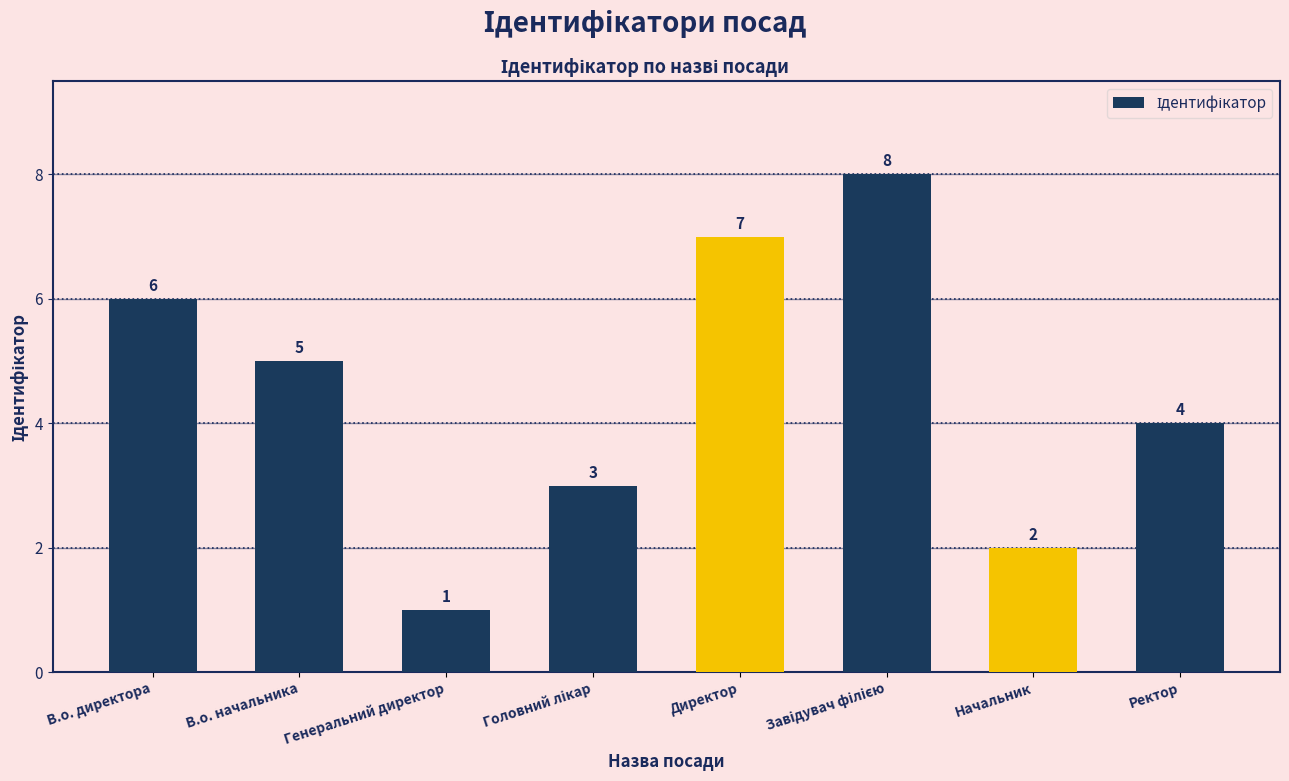

What is the sum of all values?

36